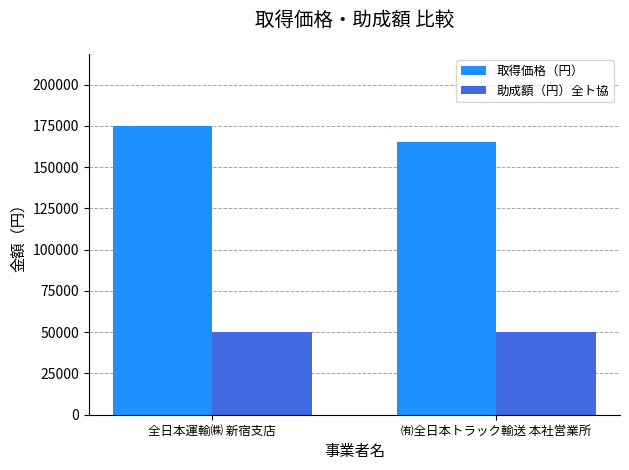

What is the label of the 2nd bar from the left?

㈲全日本トラック輸送 本社営業所